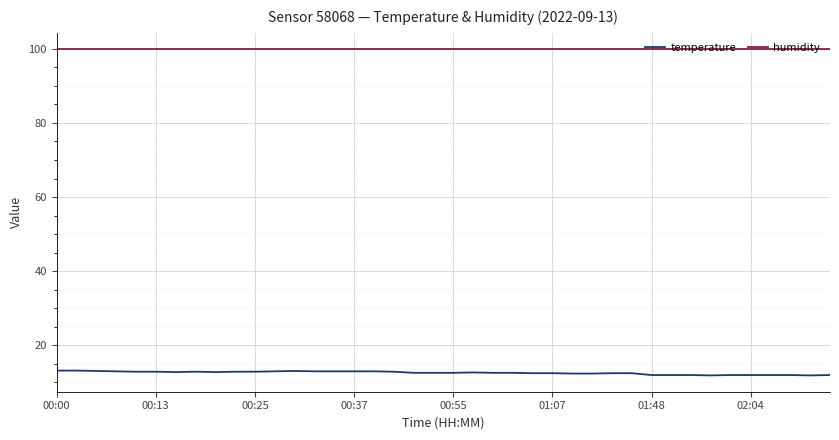

Which series has the largest total across all categories?

humidity